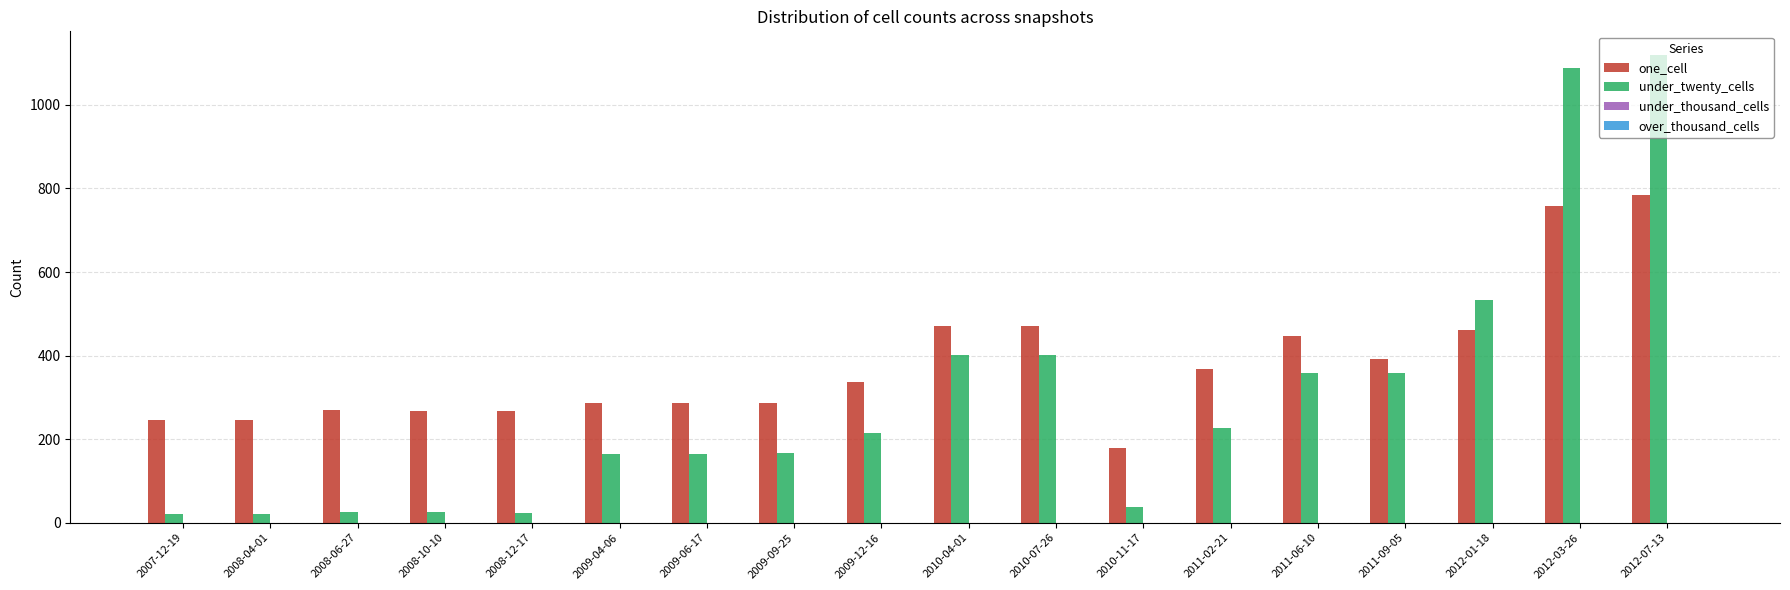

What is the total value across all series at 2010-07-26?

872